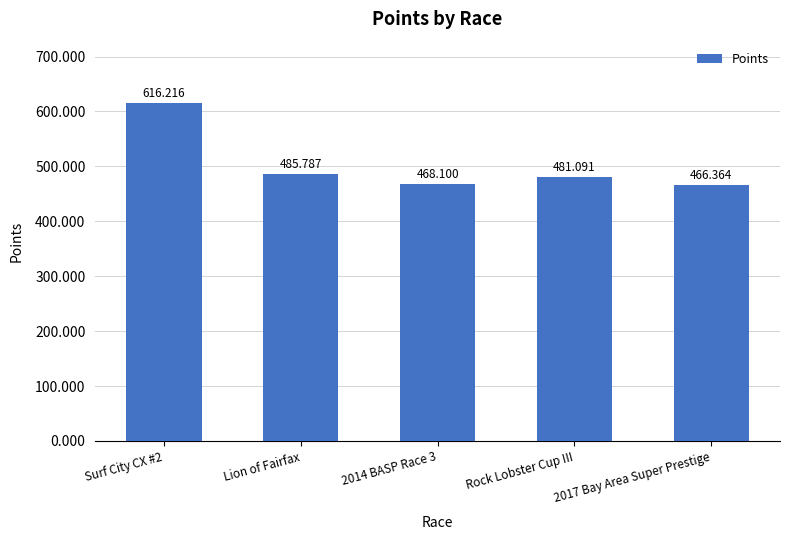

Approximately how many times larger is the value at Rock Lobster Cup III compared to Surf City CX #2?

0.8